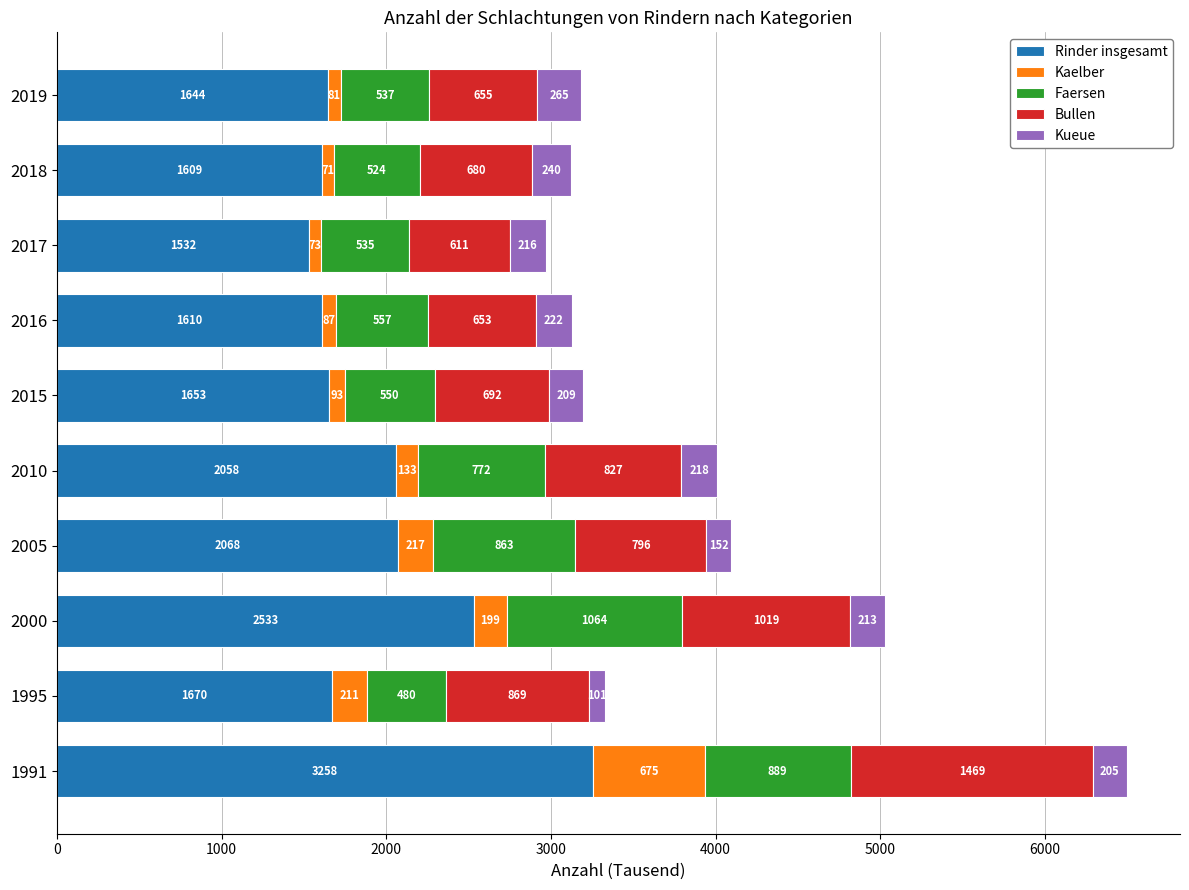

The value of Rinder insgesamt at 1991 is 2261. True or false?

False